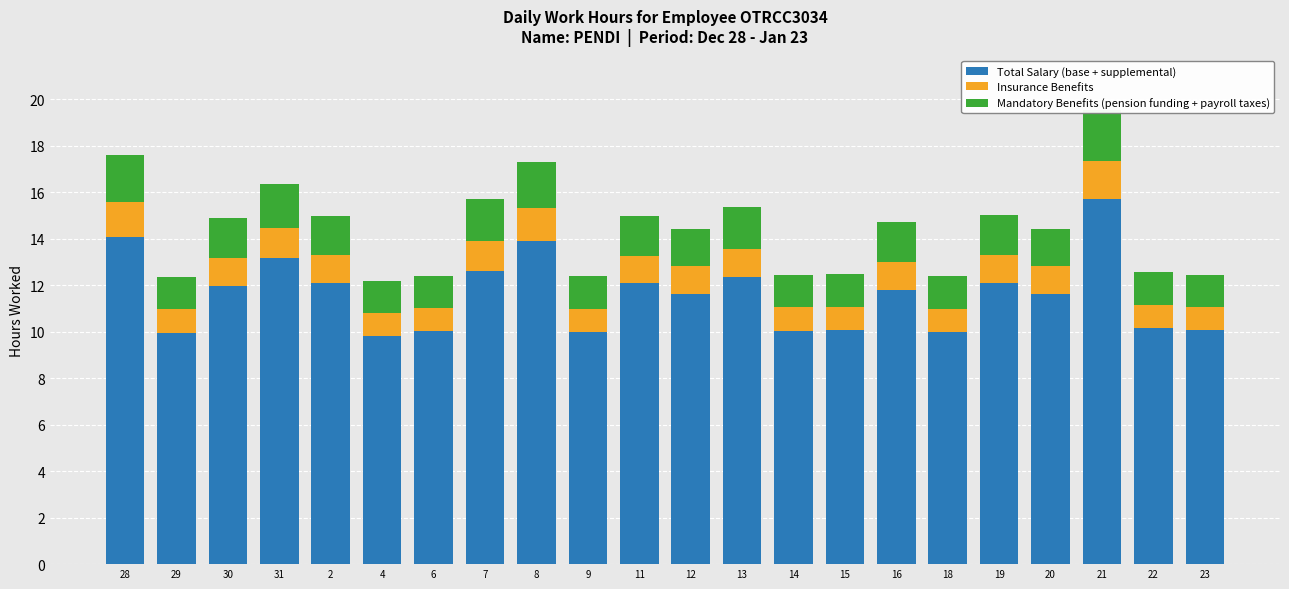

What value does the Insurance Benefits series have at 19?

1.2